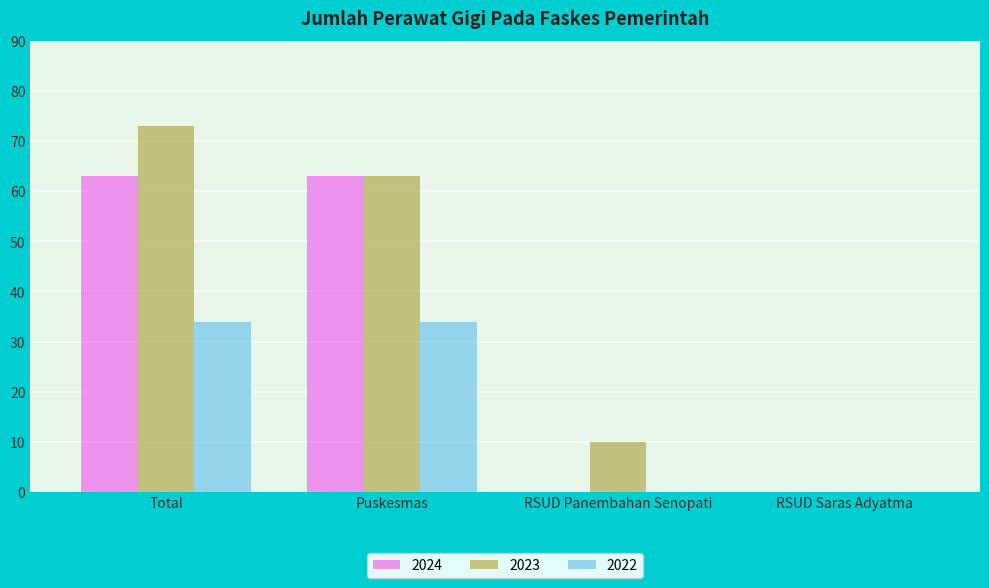

What is the sum of all 2023 values?

146